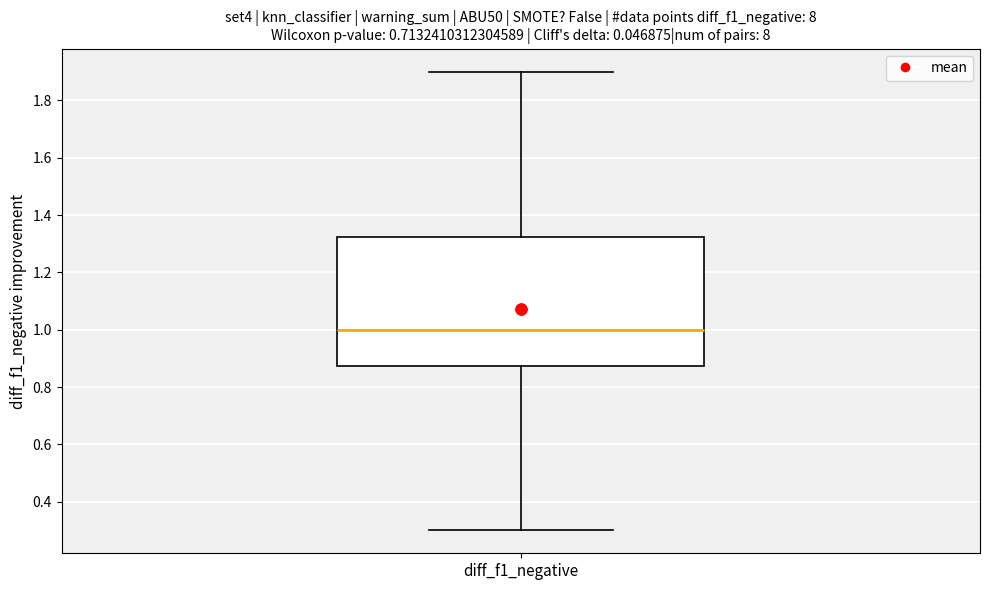

Read this box plot against the y-axis: the position of the median line, the range covered by the box, and the ends of both whiskers. The values are not printed on the chart, so give them approximately, as read against the axis.

median 1.00, box 0.88 to 1.32, whiskers 0.30 to 1.90